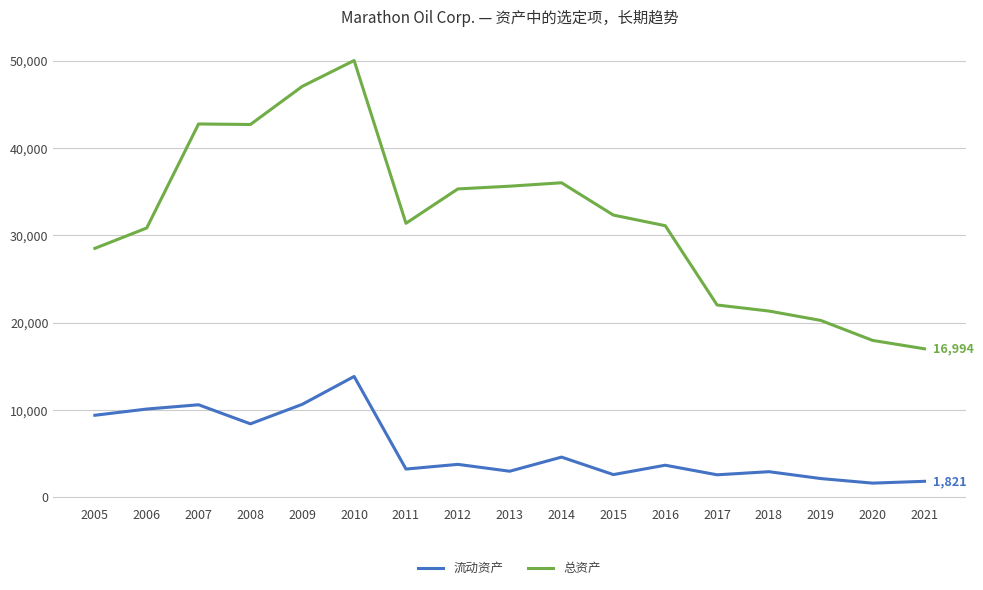

At which category is the sum across all series the highest?

2010